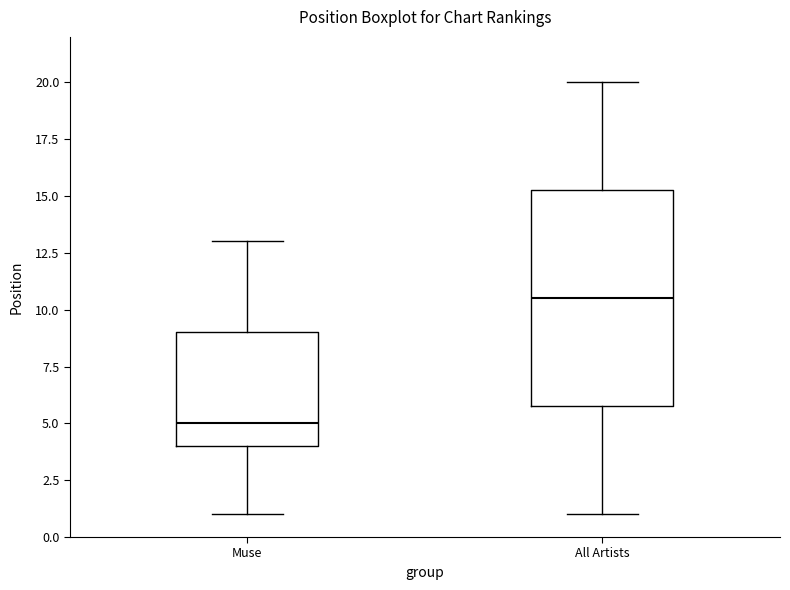

Which box has the lowest median line?

Muse